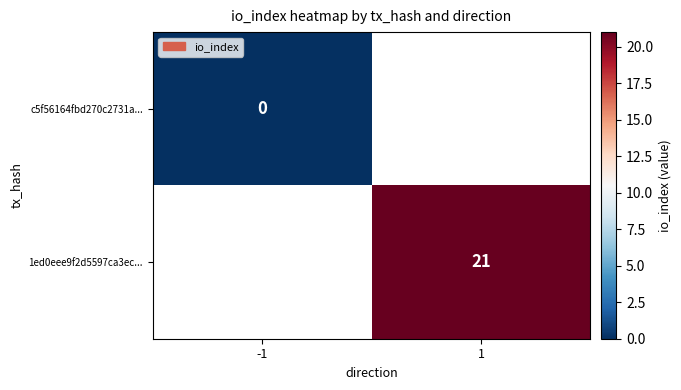

At which label does c5f56164fbd270c2731a... reach its peak?

-1